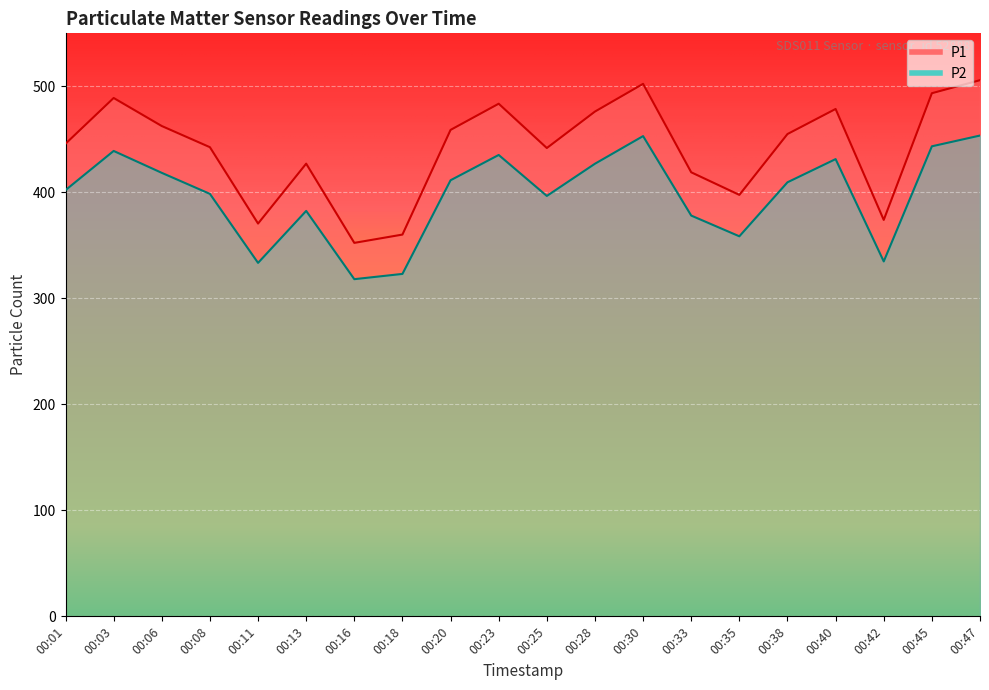

Which series has the largest total across all categories?

P1